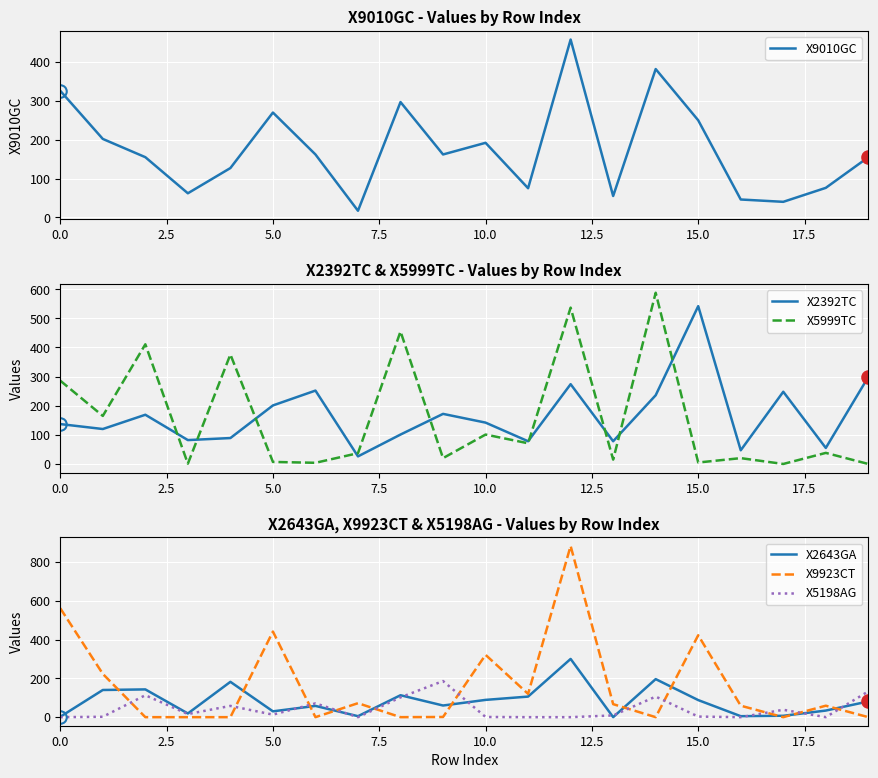

Reading right to left, what are all the values shown in this chart?

X9010GC: 155	76	40	46	250	382	55	458	75	192	162	297	17	162	270	127	62	155	202	326
X2392TC: 299	55	248	47	542	236	78	274	78	142	172	101	26	252	201	89	82	169	120	137
X5999TC: 0	38	0	20	5	588	15	537	71	101	20	455	37	4	7	376	1	411	165	286
X2643GA: 81	34	7	5	88	196	0	300	106	89	60	113	5	58	30	182	19	143	140	2
X9923CT: 0	59	0	59	422	0	67	882	120	321	1	0	72	0	441	0	0	0	223	561
X5198AG: 133	0	38	0	3	106	9	0	0	1	186	102	0	71	13	58	16	113	2	0